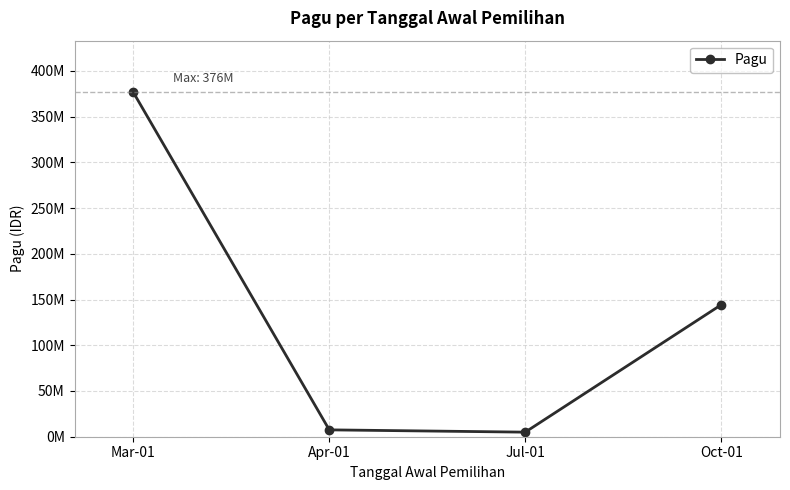

Which label corresponds to the largest value in the chart?

Mar-01